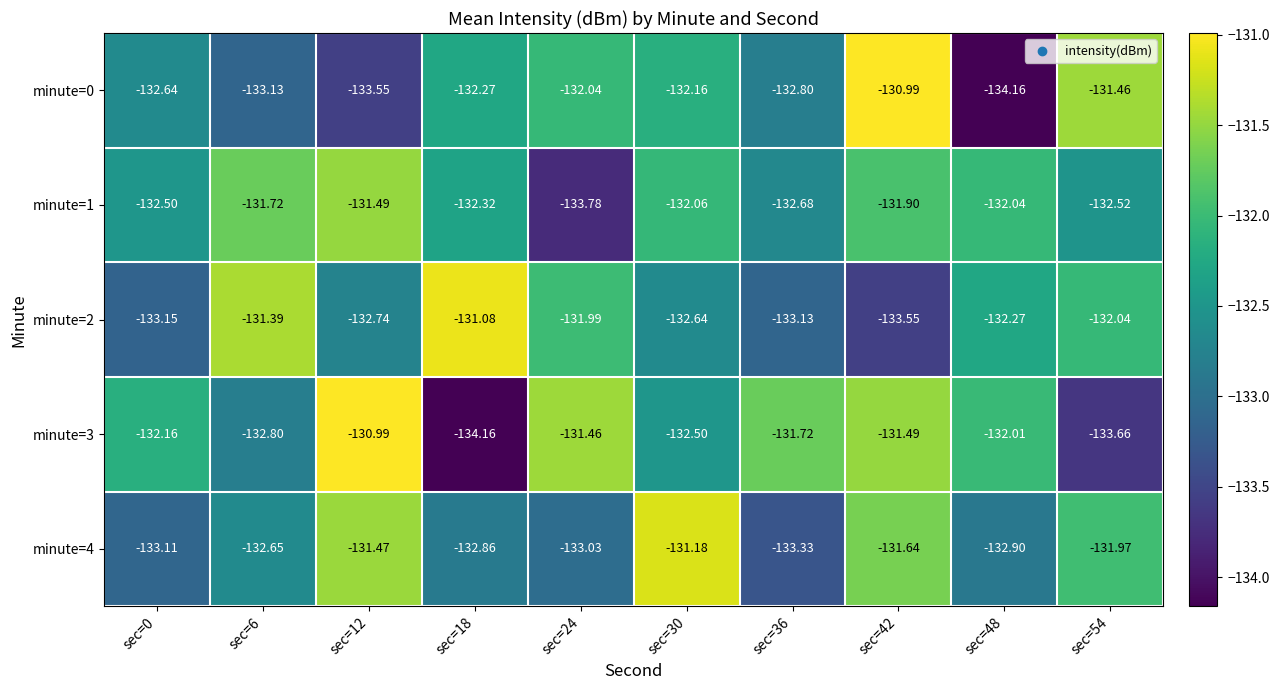

How many data points in minute=2 are above -132?

3